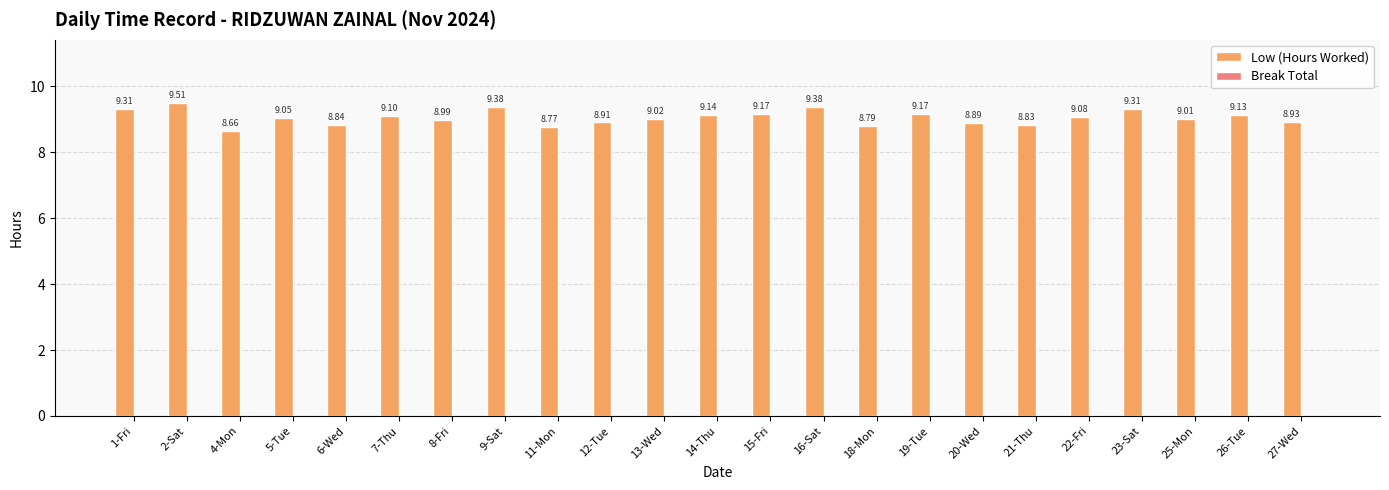

What is the ratio of the value at 25-Mon to the value at 27-Wed?

1.0